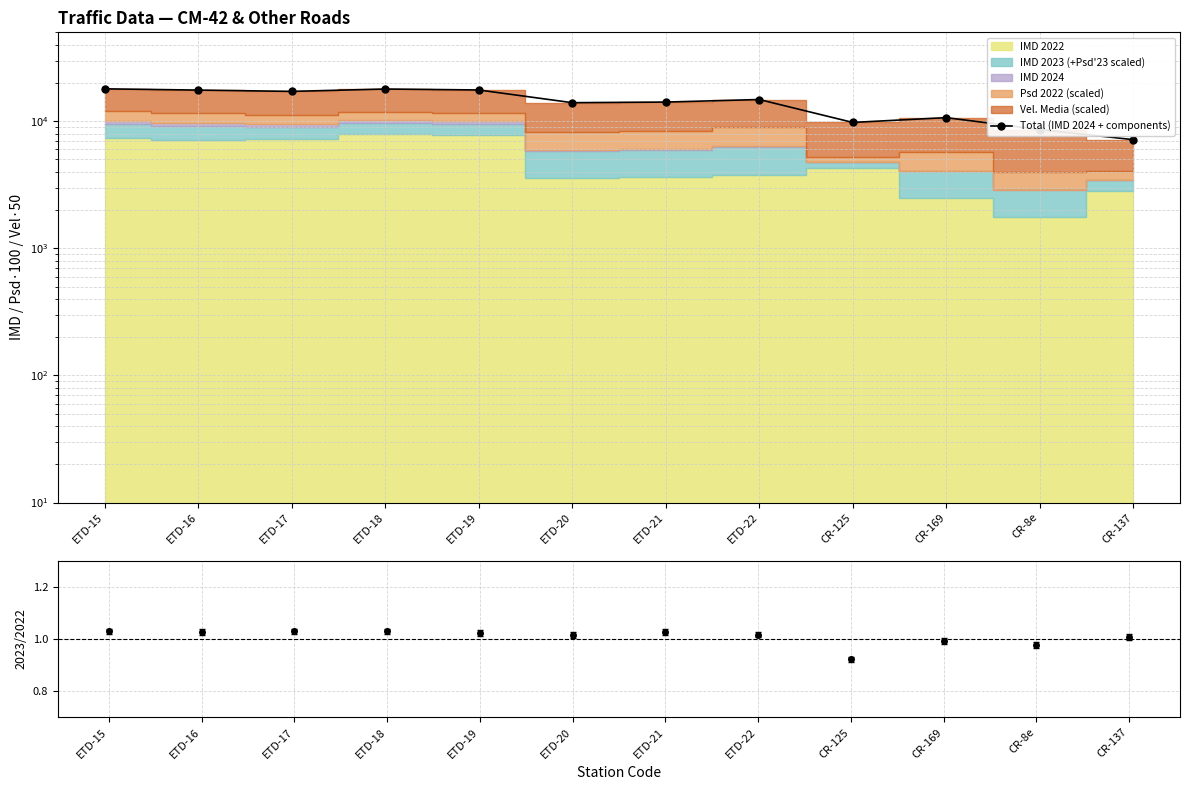

Which category has the lowest value across all series?

CR-137